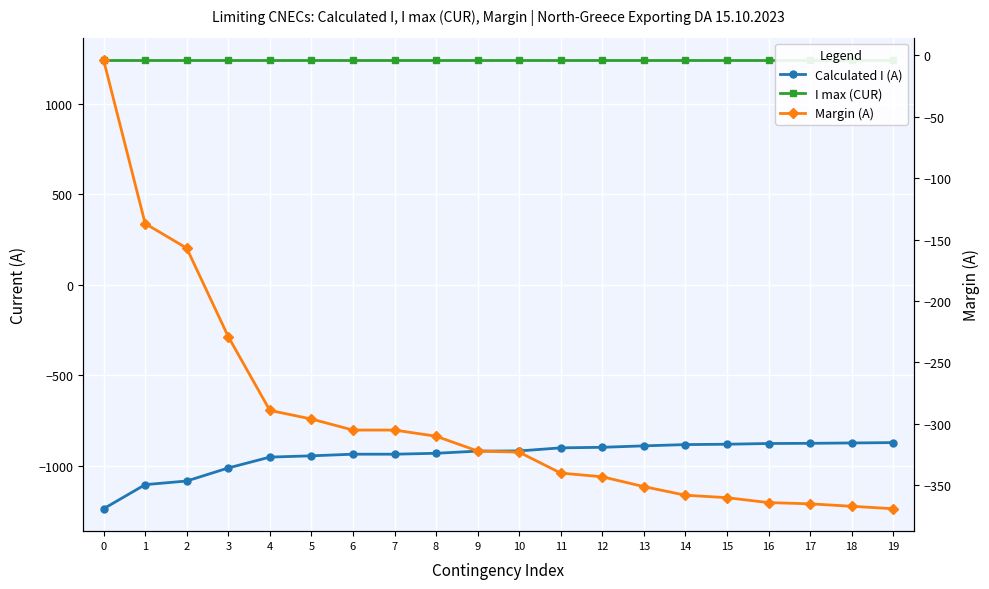

Reading left to right, what are all the values shown in this chart?

Calculated I (A): 0=-1236	1=-1103	2=-1083	3=-1011	4=-951	5=-944	6=-935	7=-935	8=-930	9=-918	10=-917	11=-900	12=-897	13=-889	14=-882	15=-880	16=-876	17=-875	18=-873	19=-871
I max (CUR): 0=1240	1=1240	2=1240	3=1240	4=1240	5=1240	6=1240	7=1240	8=1240	9=1240	10=1240	11=1240	12=1240	13=1240	14=1240	15=1240	16=1240	17=1240	18=1240	19=1240
Margin (A): 0=-4	1=-137	2=-157	3=-229	4=-289	5=-296	6=-305	7=-305	8=-310	9=-322	10=-323	11=-340	12=-343	13=-351	14=-358	15=-360	16=-364	17=-365	18=-367	19=-369